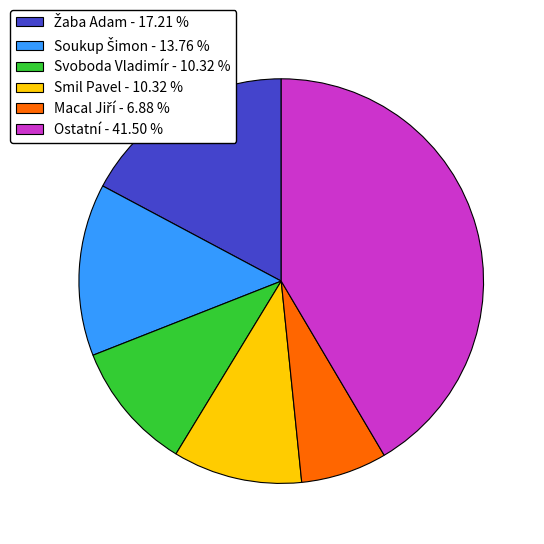

What is the largest slice in the pie chart?

Ostatní - 41.50 %